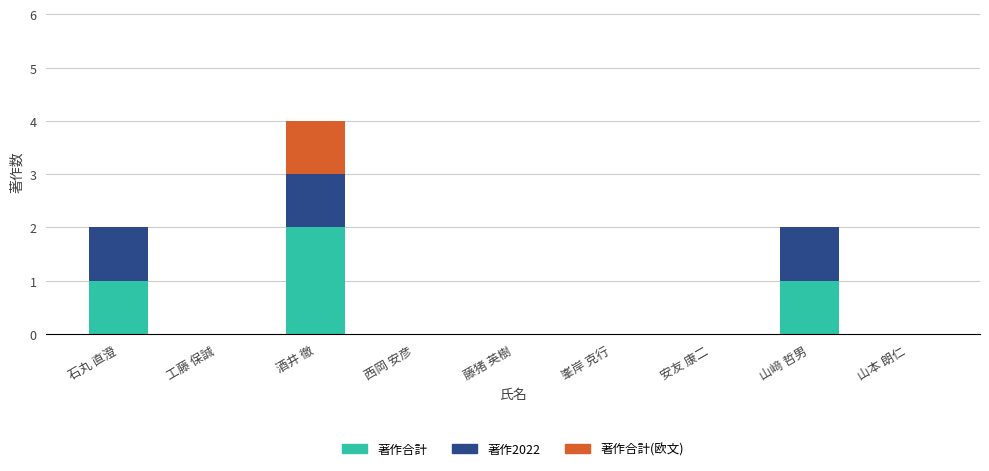

What is the sum of all 著作合計 values?

4